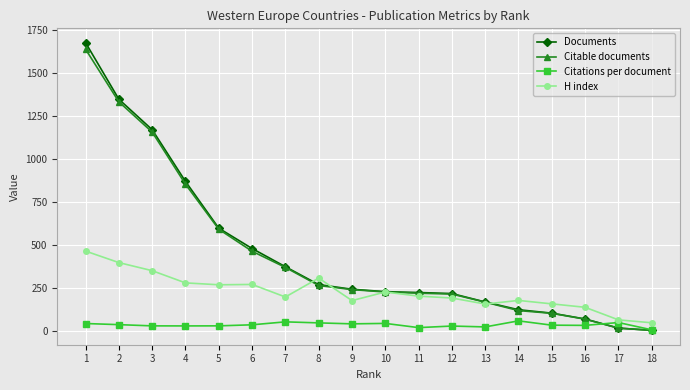

Is the value of Citations per document at 5 greater than the value of Citable documents at 7?

No